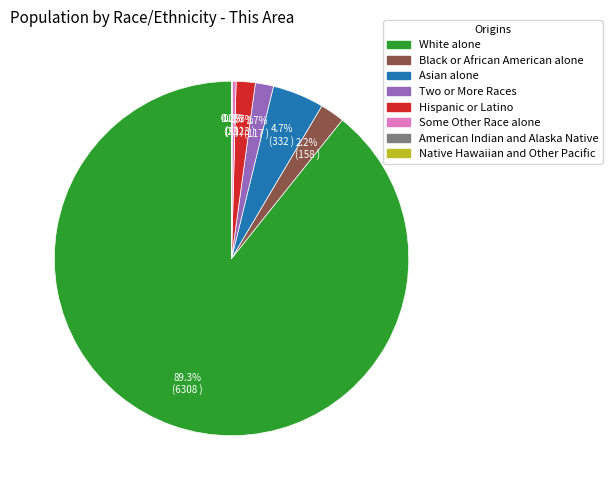

Between White alone and Hispanic or Latino, which is larger?

White alone